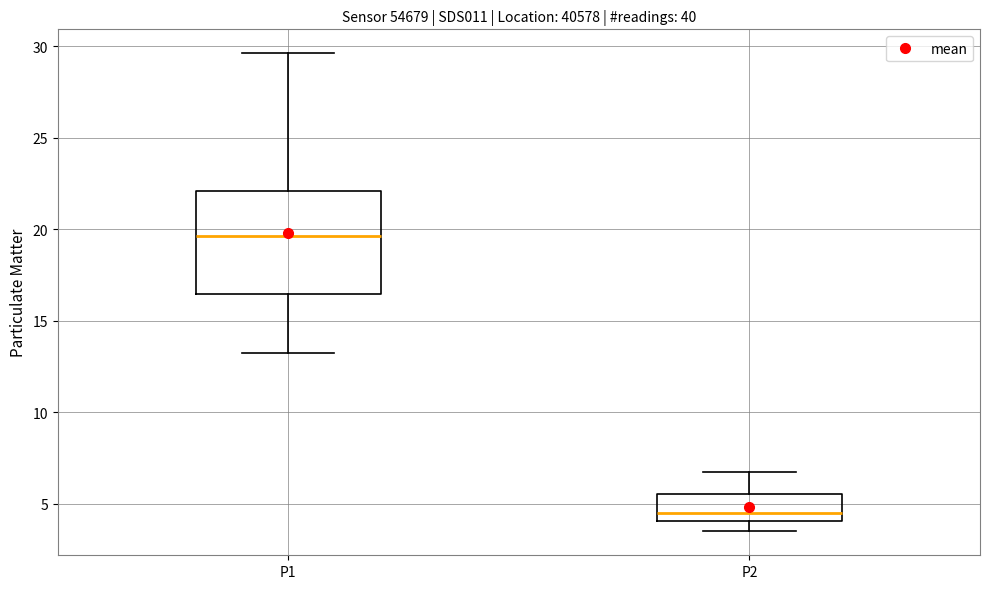

Comparing the boxes themselves (not the whiskers), which one is the tallest?

P1